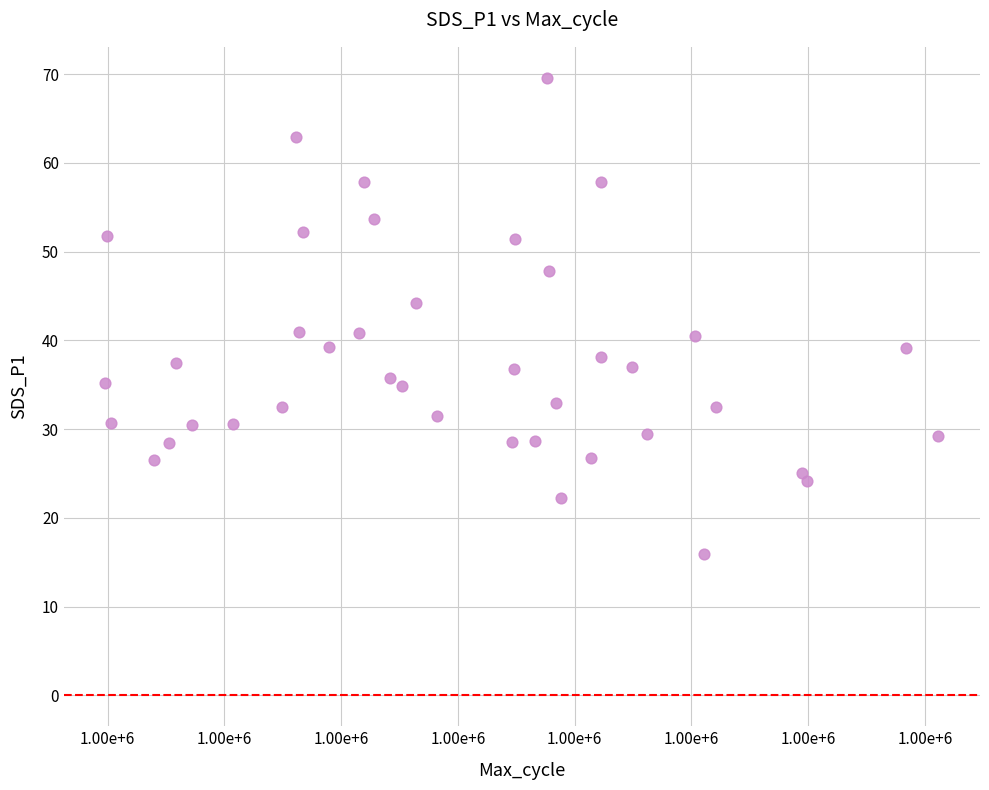

What is the range of Y values (max minus min)?

53.7